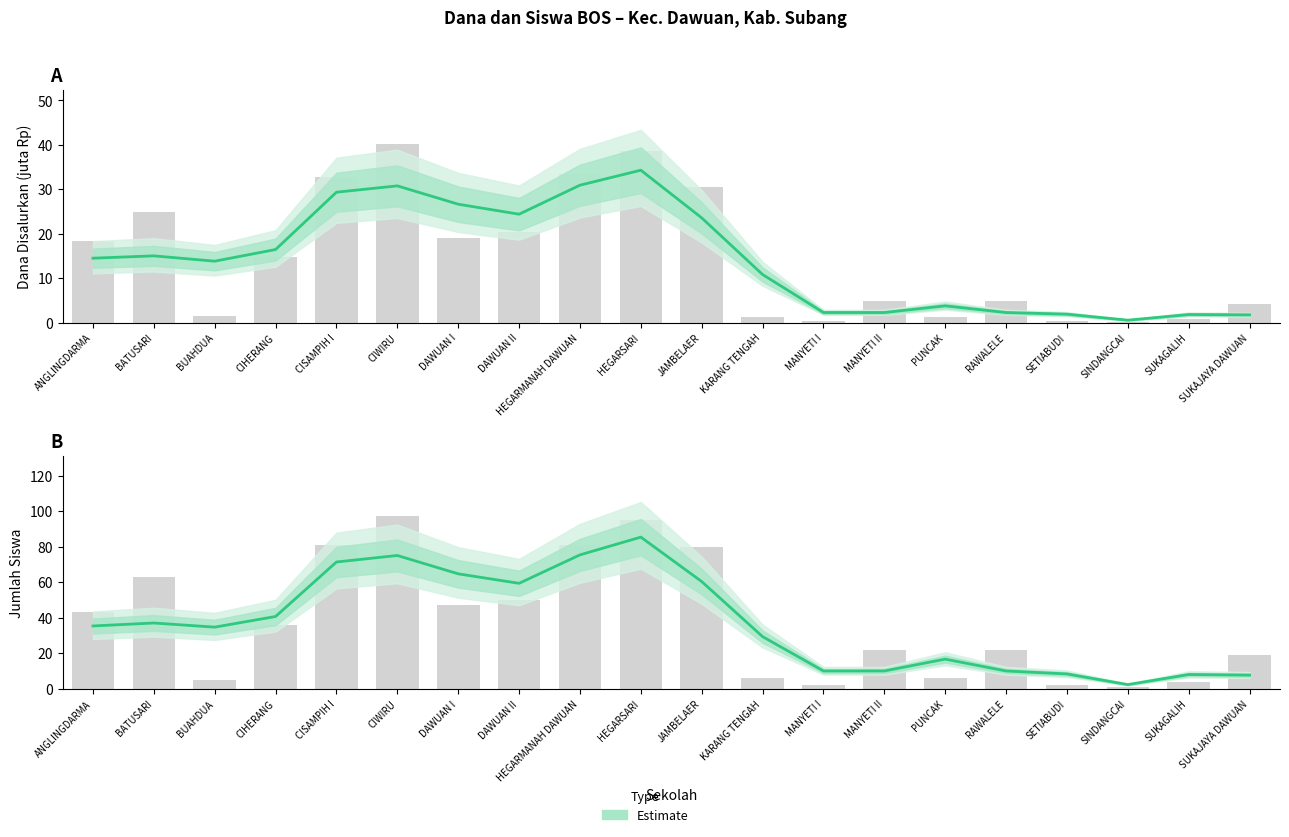

At which label does Dana Disalurkan first exceed 14?

ANGLINGDARMA